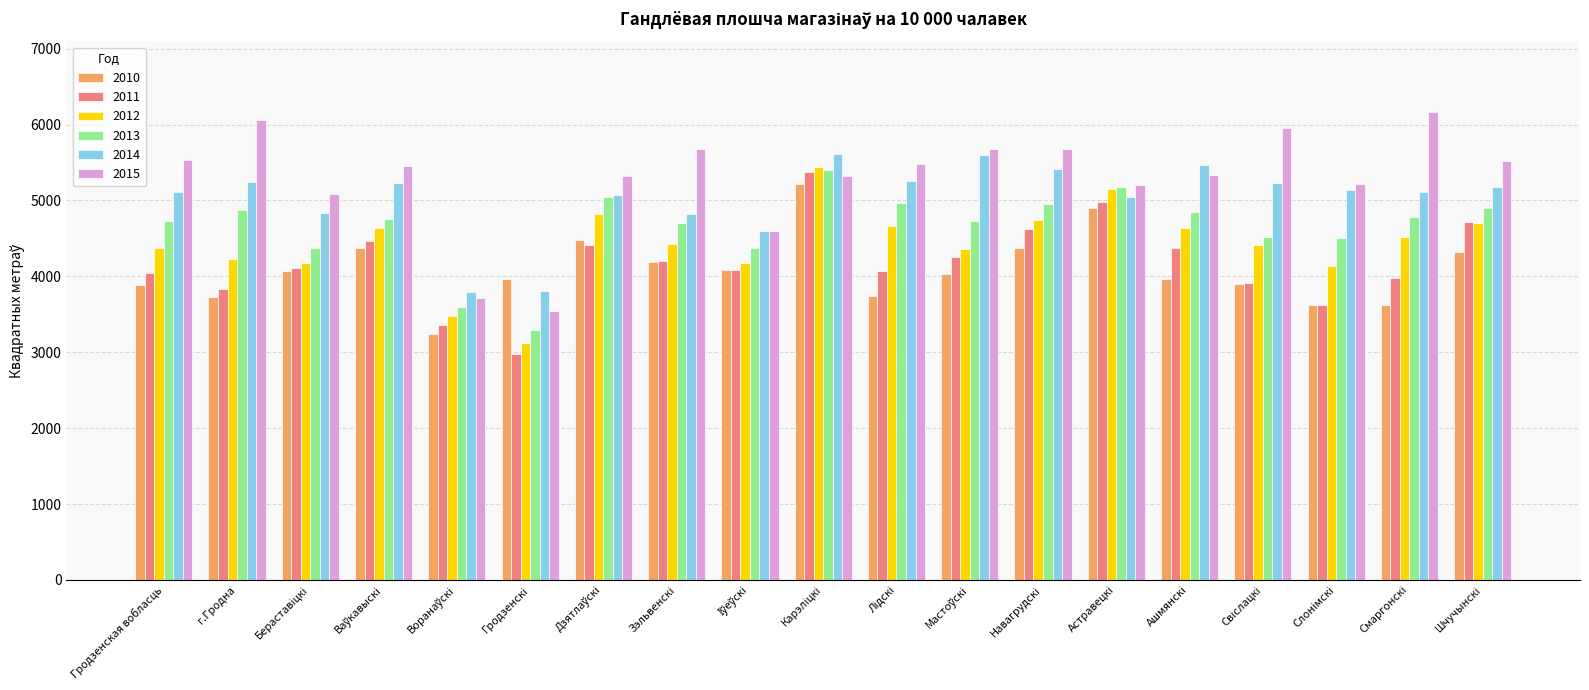

Which series has the largest range (max minus min)?

2015